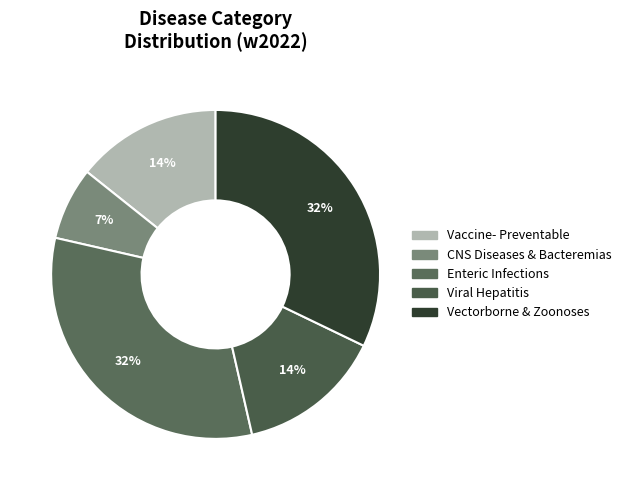

Which slice is the smallest?

CNS Diseases & Bacteremias